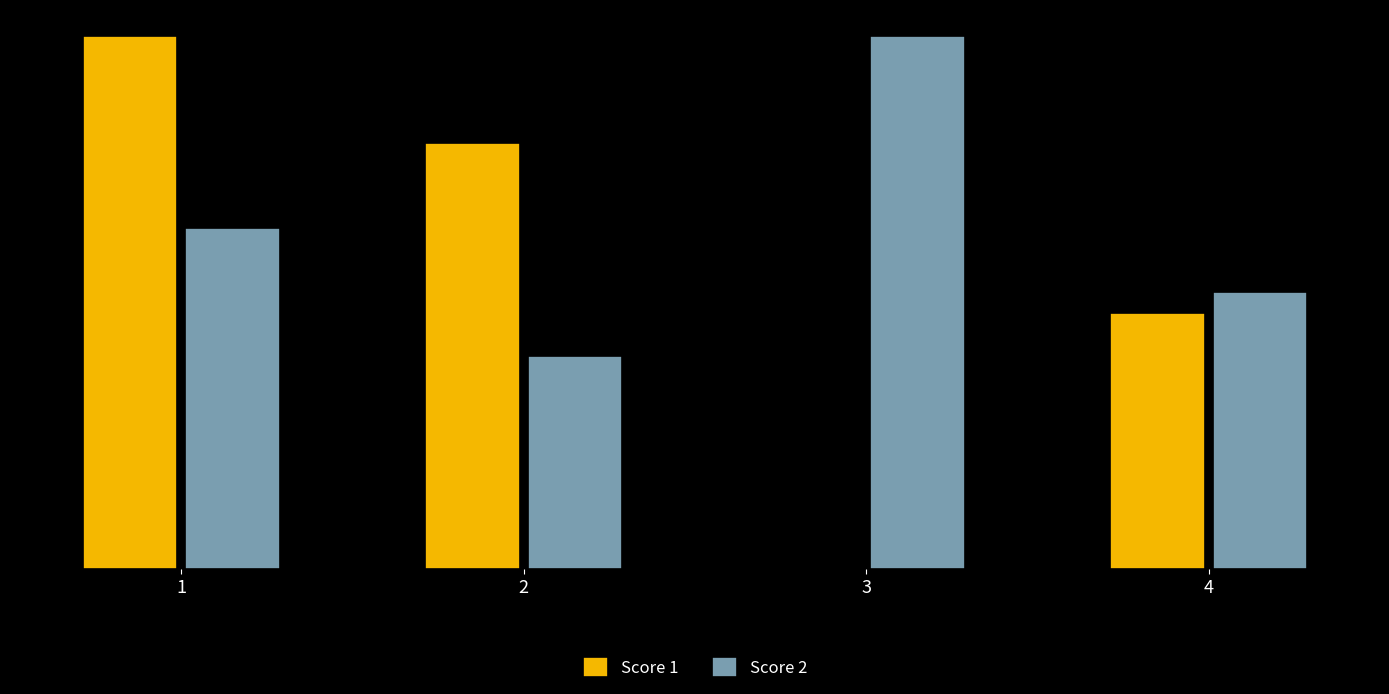

What is the difference between the Score 1 values at 2 and 1?

5